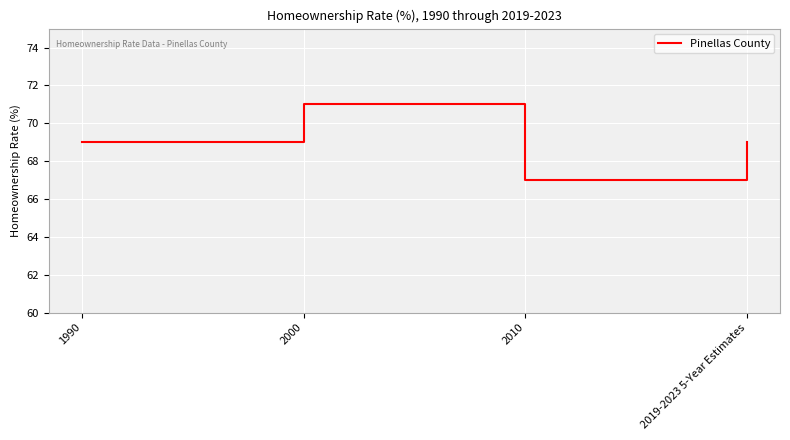

How many categories are shown in the chart?

4